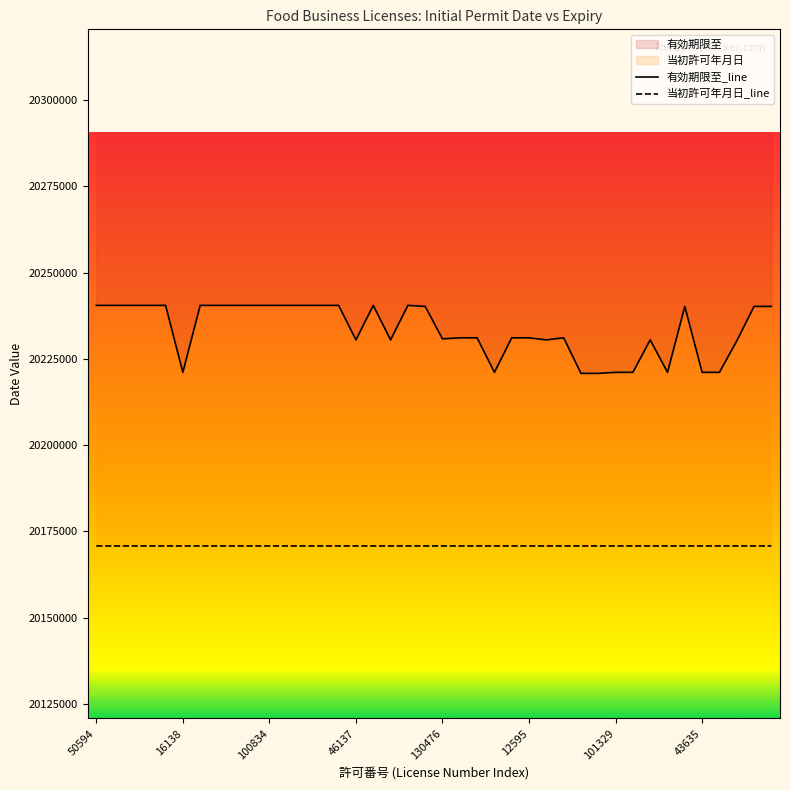

What are all the series names shown in the legend?

当初許可年月日, 有効期限至